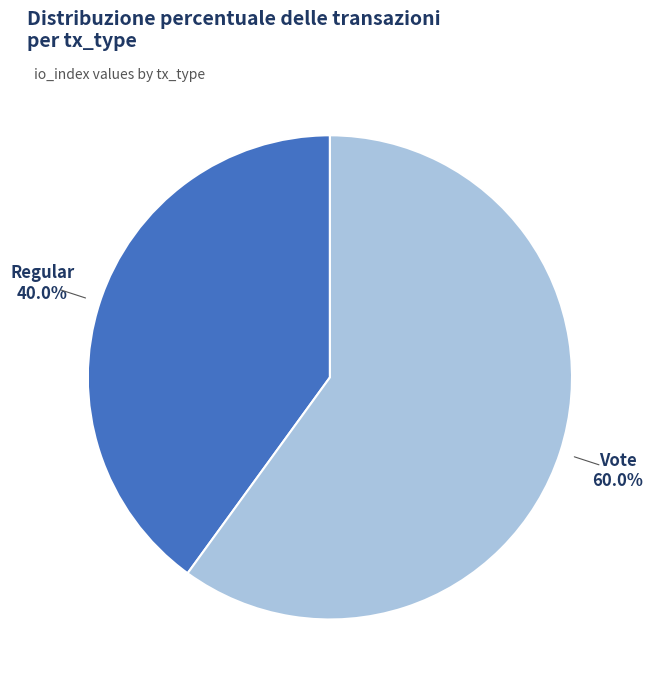

Is there any slice that represents more than half of the pie?

Yes